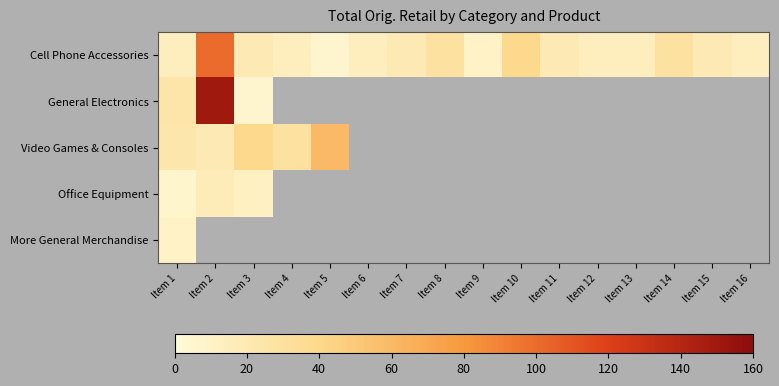

Which category has the highest value across all series?

Item 2